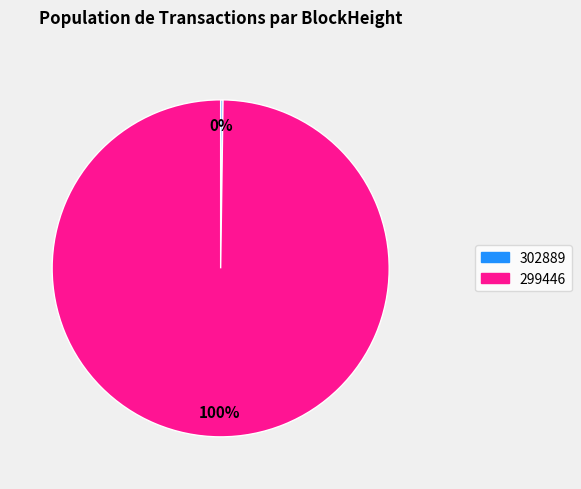

To the nearest percent, what is the difference between the largest and smallest slice percentages?

100%